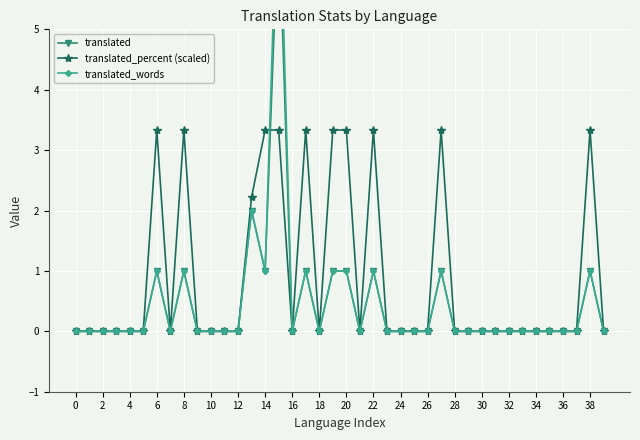

Count the translated values in the range 0 to 1.

38